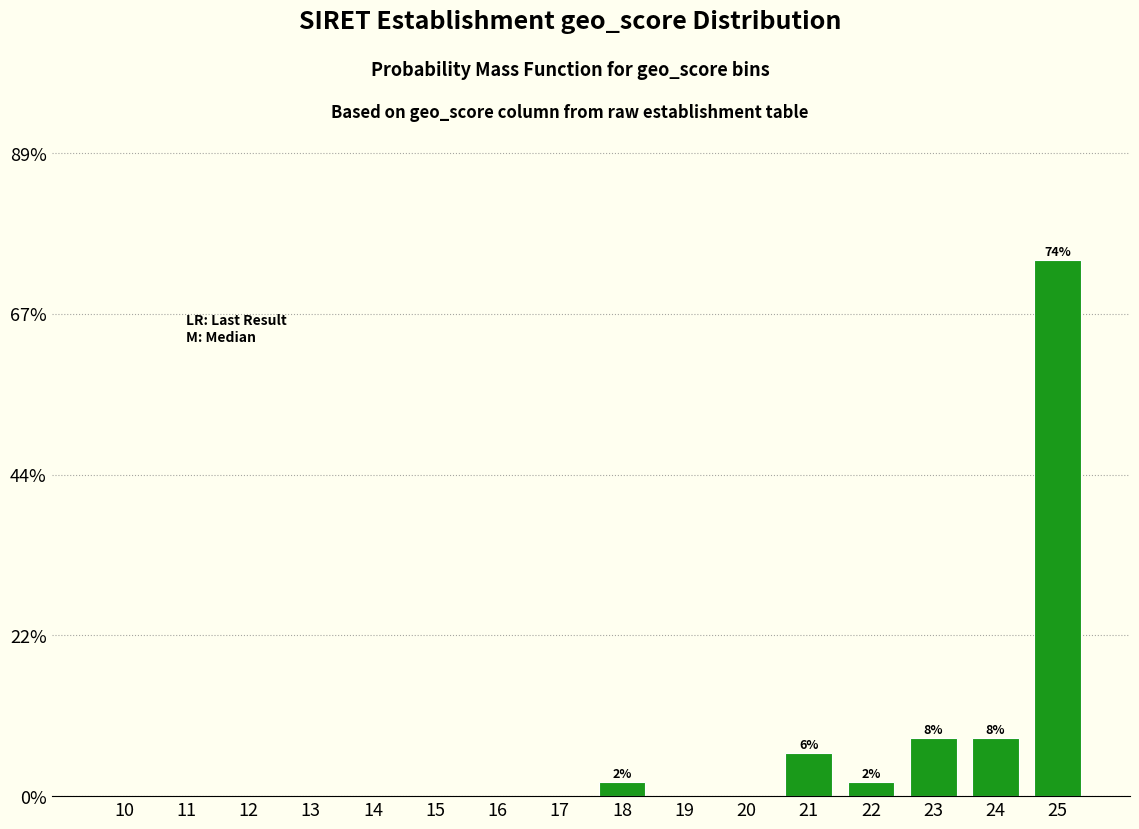

Reading right to left, transcribe all the data shown in this chart.

25=74	24=8	23=8	22=2	21=6	20=0	19=0	18=2	17=0	16=0	15=0	14=0	13=0	12=0	11=0	10=0